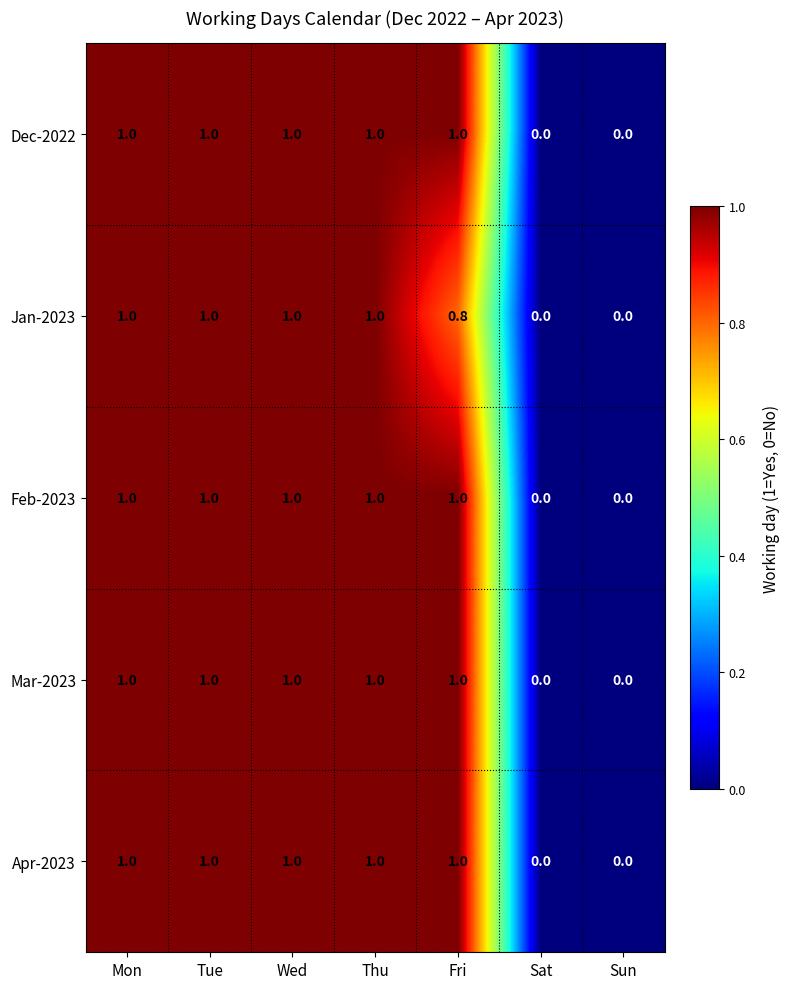

What is the difference between the second highest and minimum values in the Dec-2022 series?

1.0